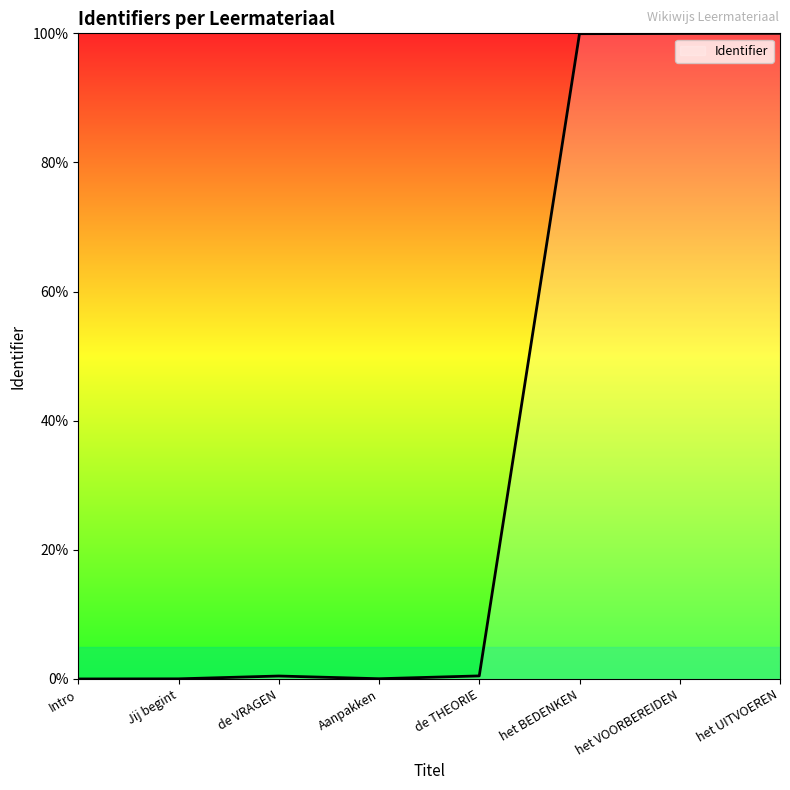

What is the greatest value displayed?

100.0